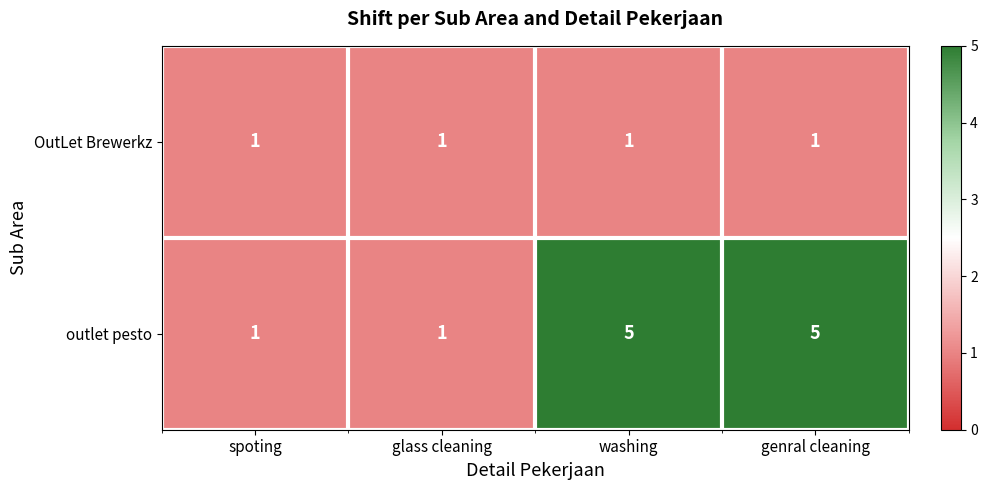

Rank the series by their maximum value, from highest to lowest.

outlet pesto, OutLet Brewerkz